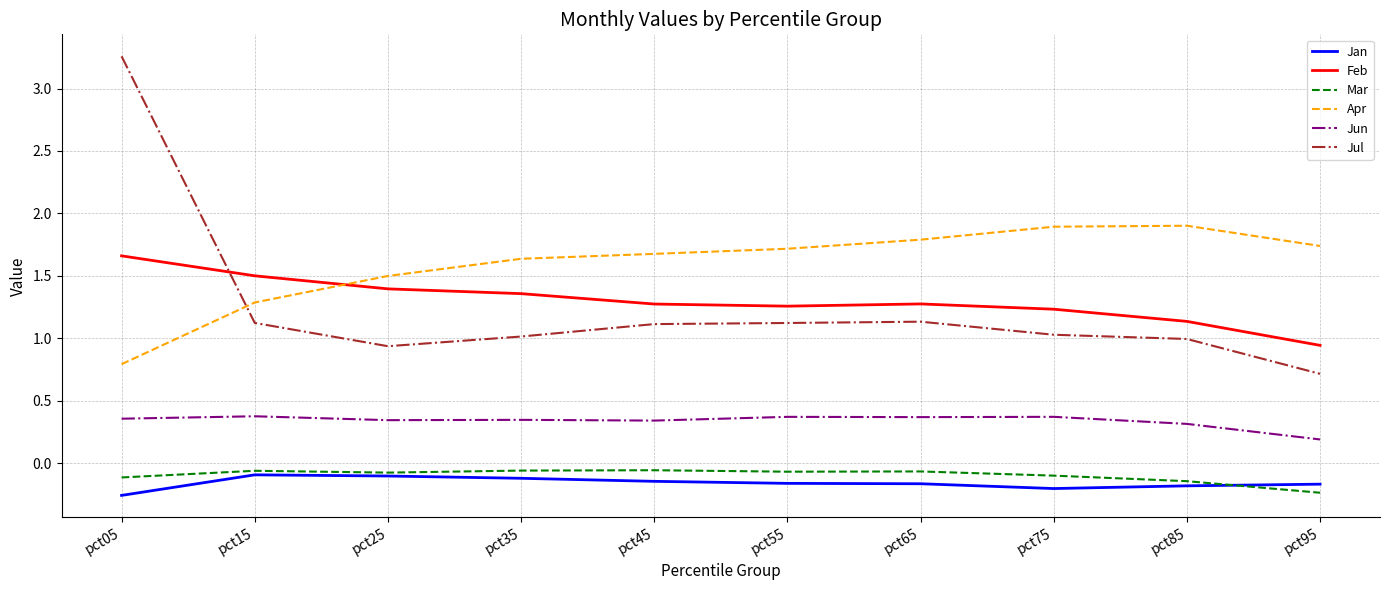

Which label corresponds to the largest value in the chart?

pct05